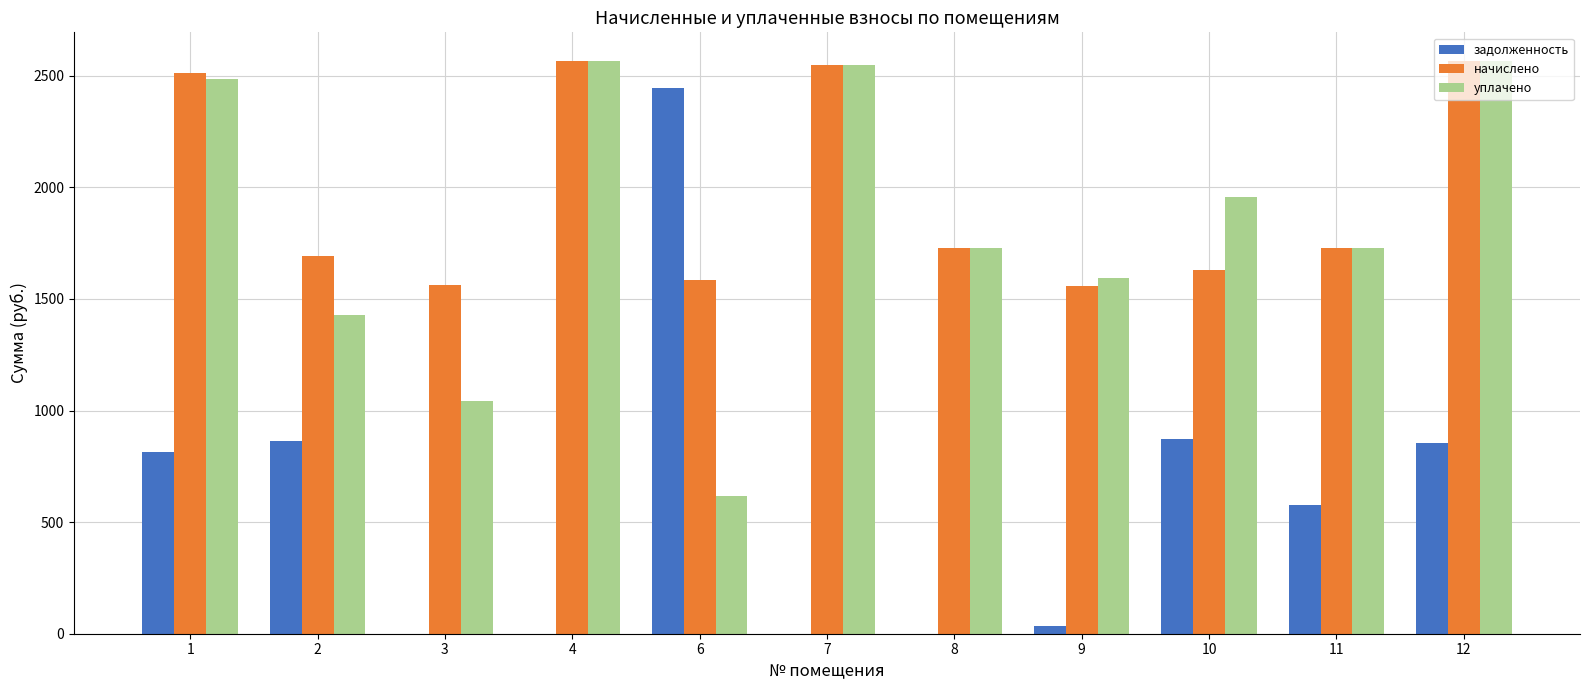

Does the chart contain stacked bars?

No